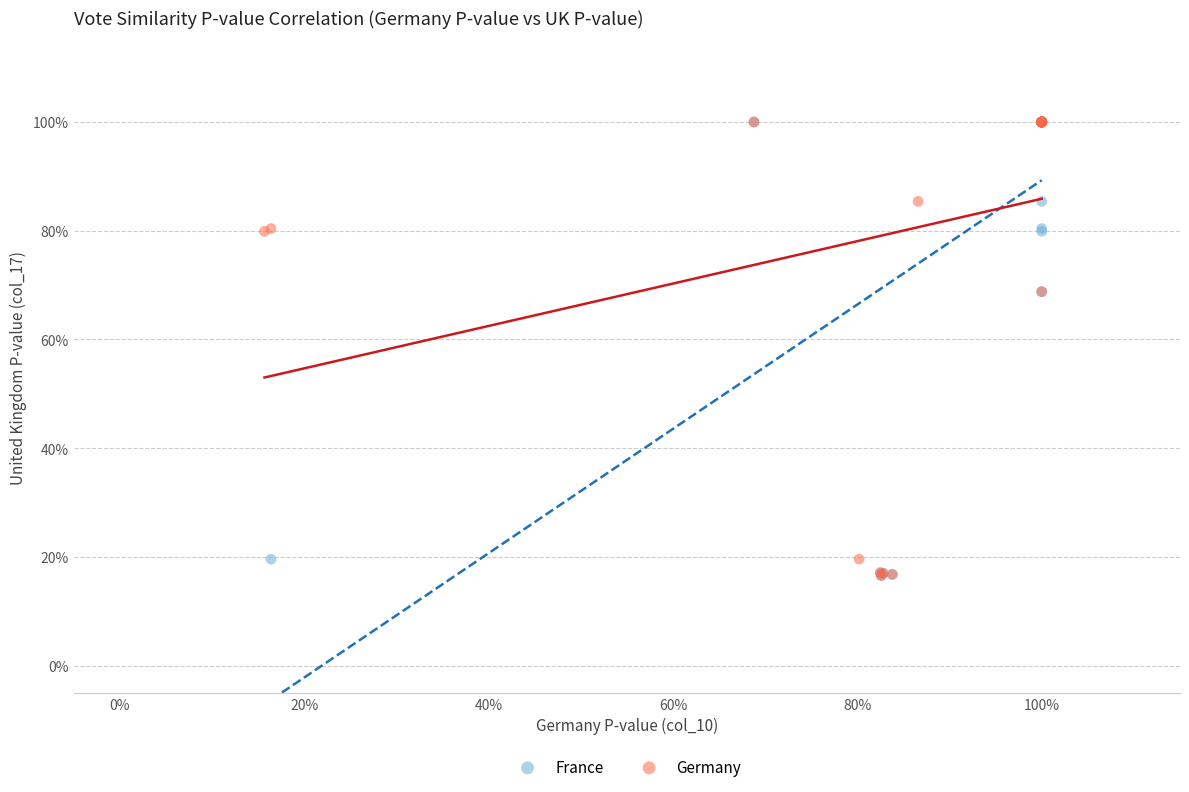

What are all the series names shown in the legend?

France, Germany